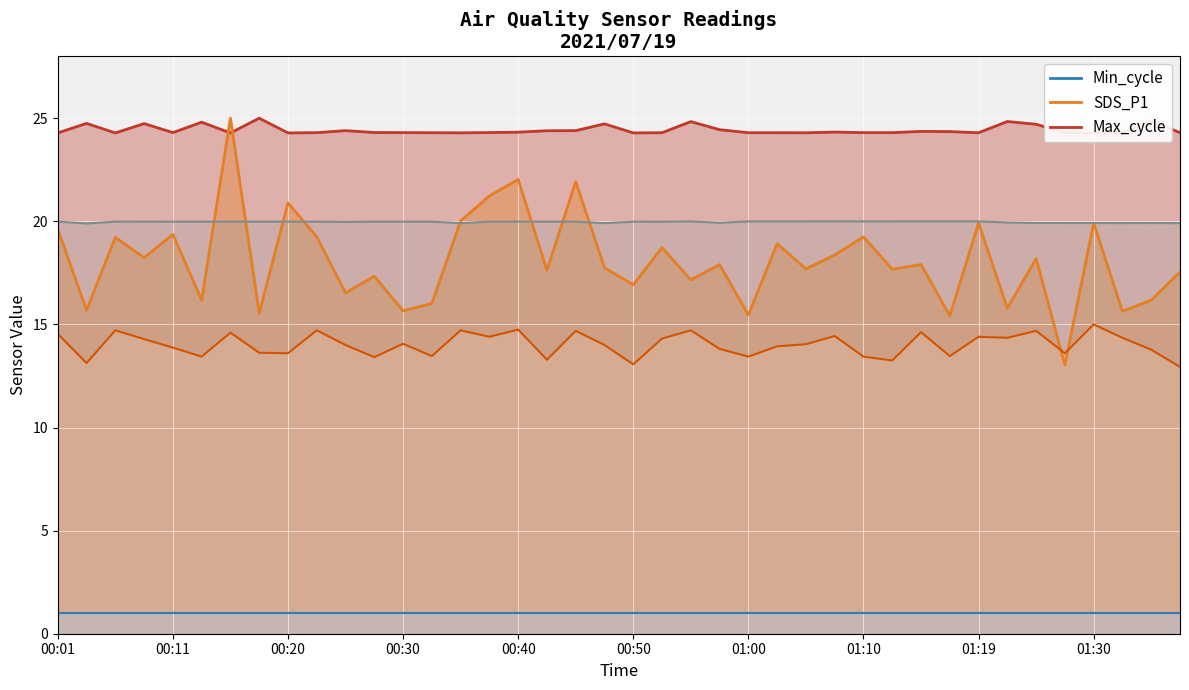

True or false: SDS_P2 and Samples cross at least once.

False